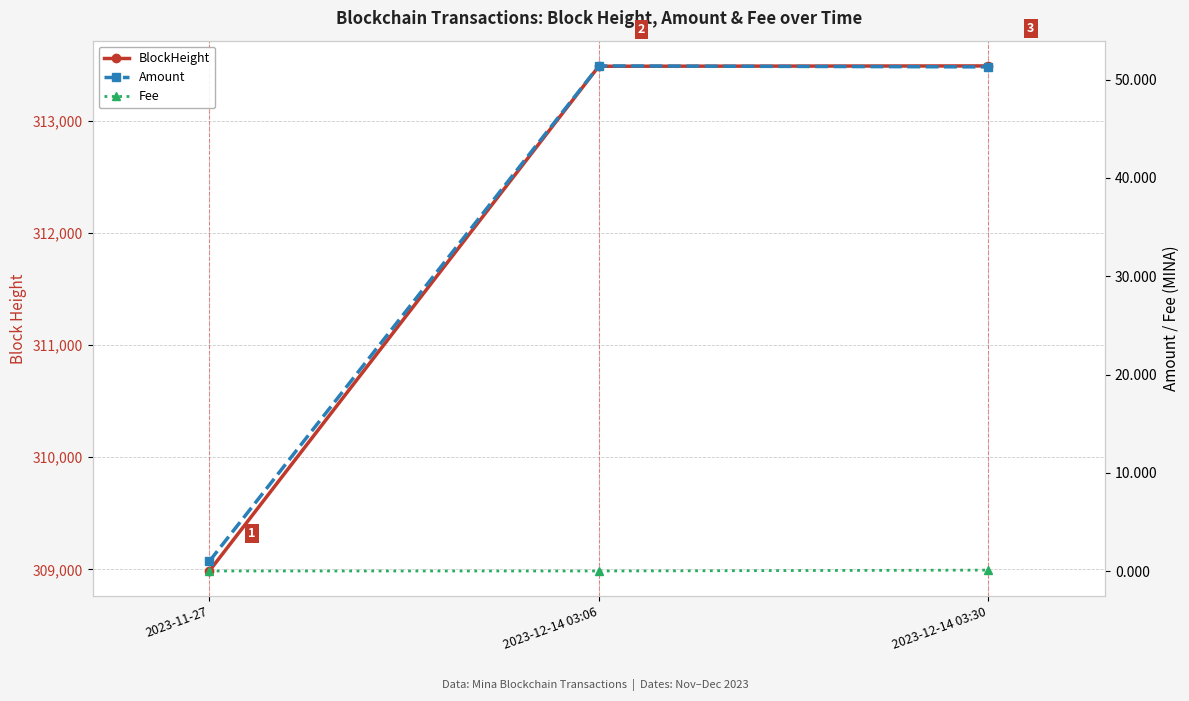

At how many categories does at least one series exceed 260401?

3